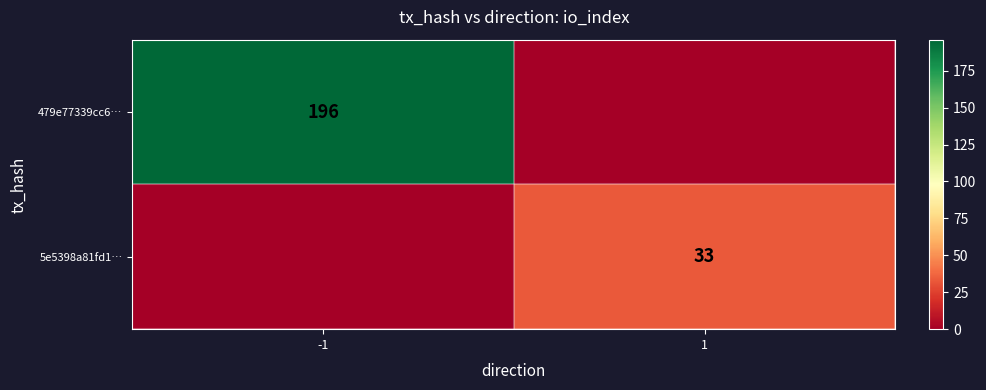

Is it true that 5e5398a81fd1… equals 33 at 1?

True